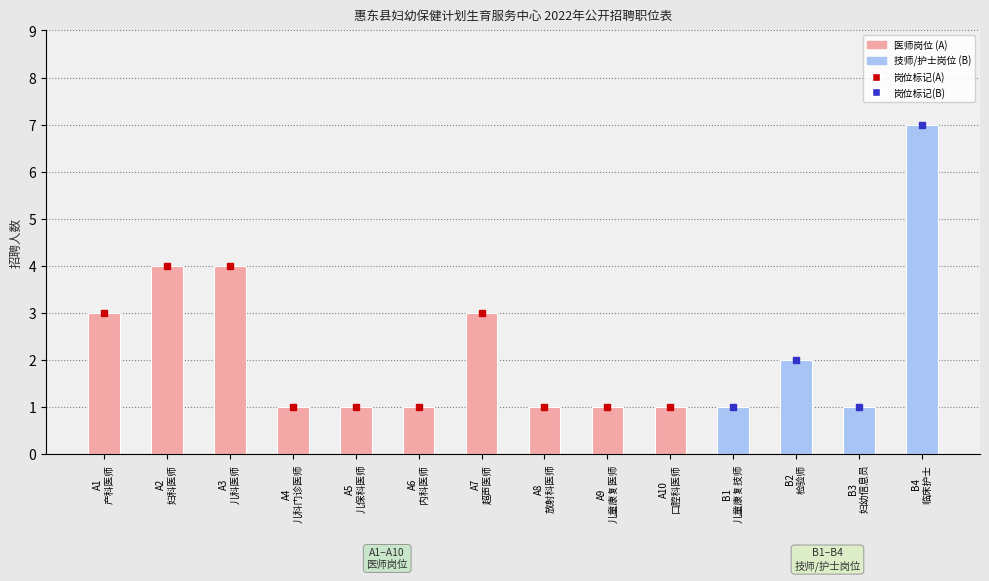

The value at 妇幼信息员 is 1. True or false?

True